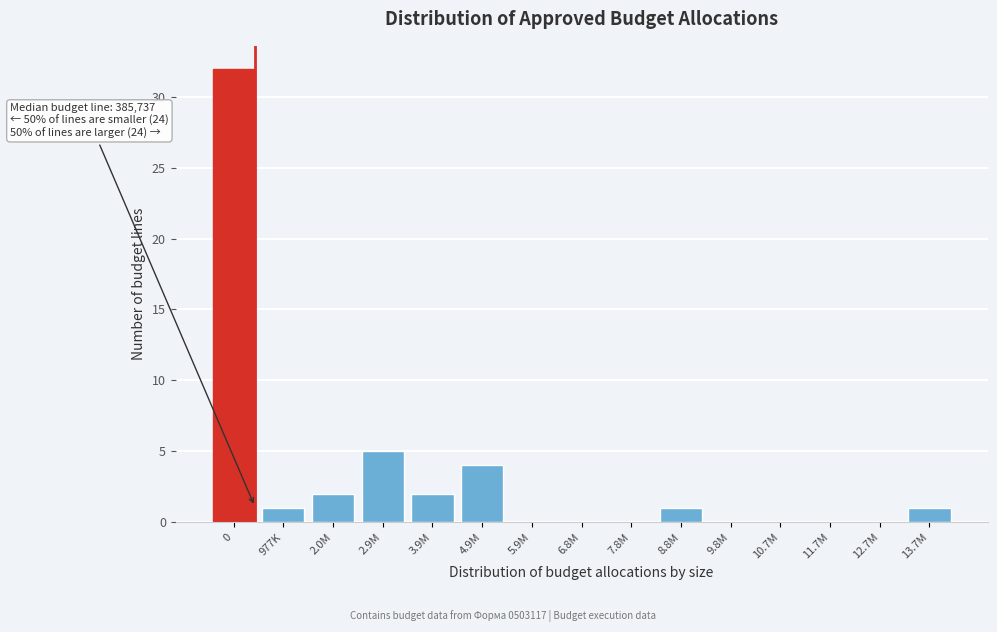

Reading left to right, transcribe all the data shown in this chart.

0=32	977K=1	2.0M=2	2.9M=5	3.9M=2	4.9M=4	5.9M=0	6.8M=0	7.8M=0	8.8M=1	9.8M=0	10.7M=0	11.7M=0	12.7M=0	13.7M=1